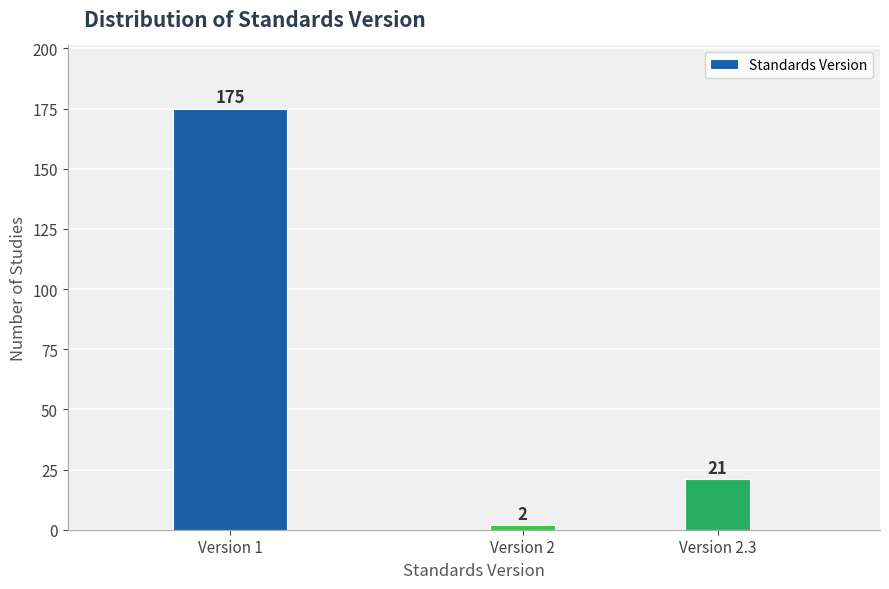

Reading left to right, list all the values displayed in this chart.

175	2	21